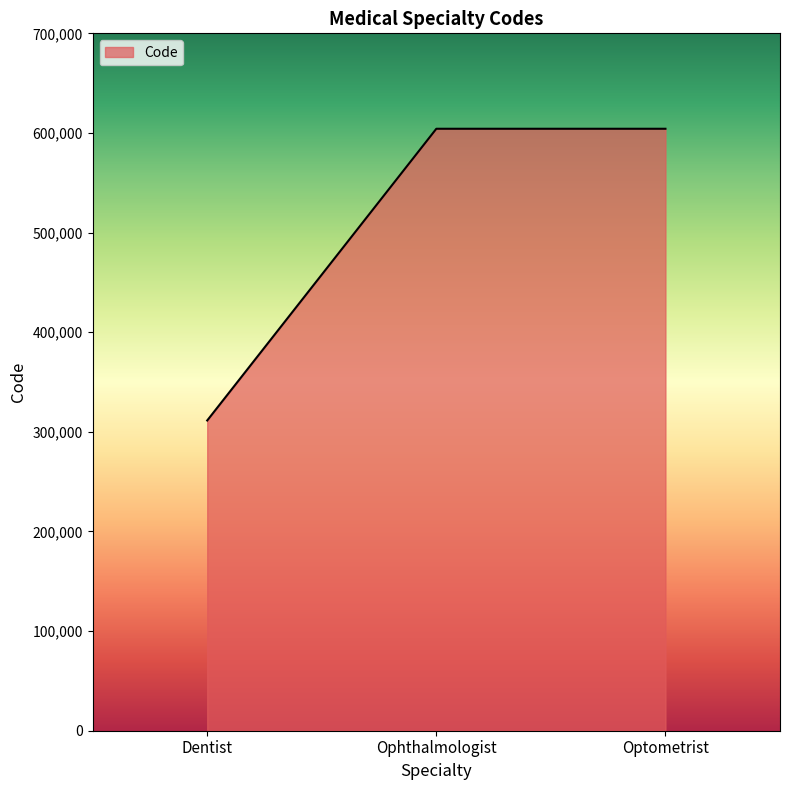

What is the minimum value shown in the chart?

311405